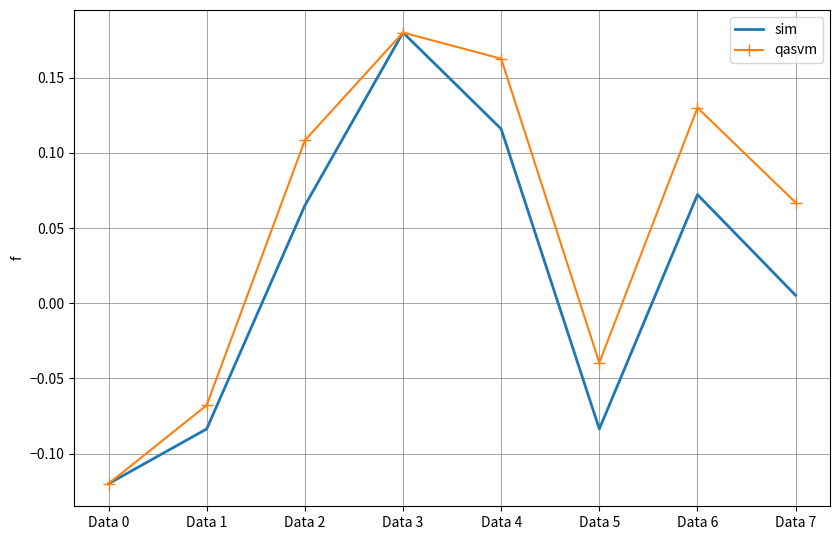

Which series changed the most between Data 1 and Data 3?

sim